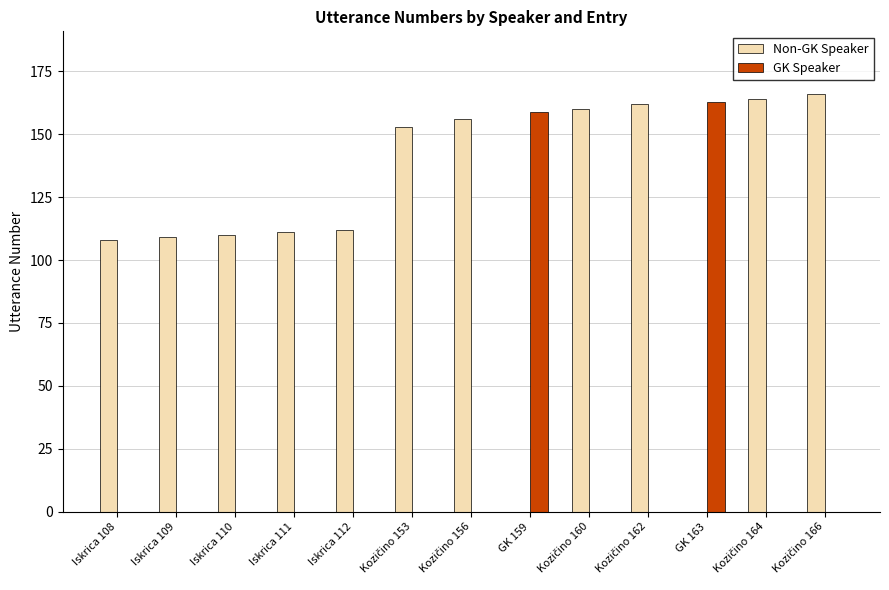

The GK Speaker series shows 0 at Iskrica 110. True or false?

True